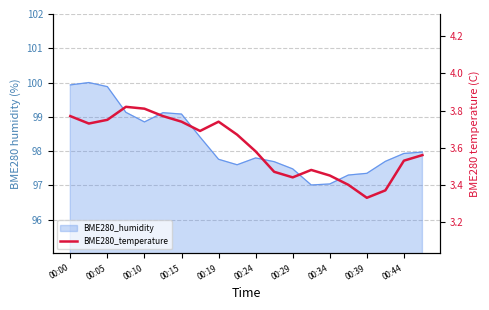

How many lines are shown in the chart?

1